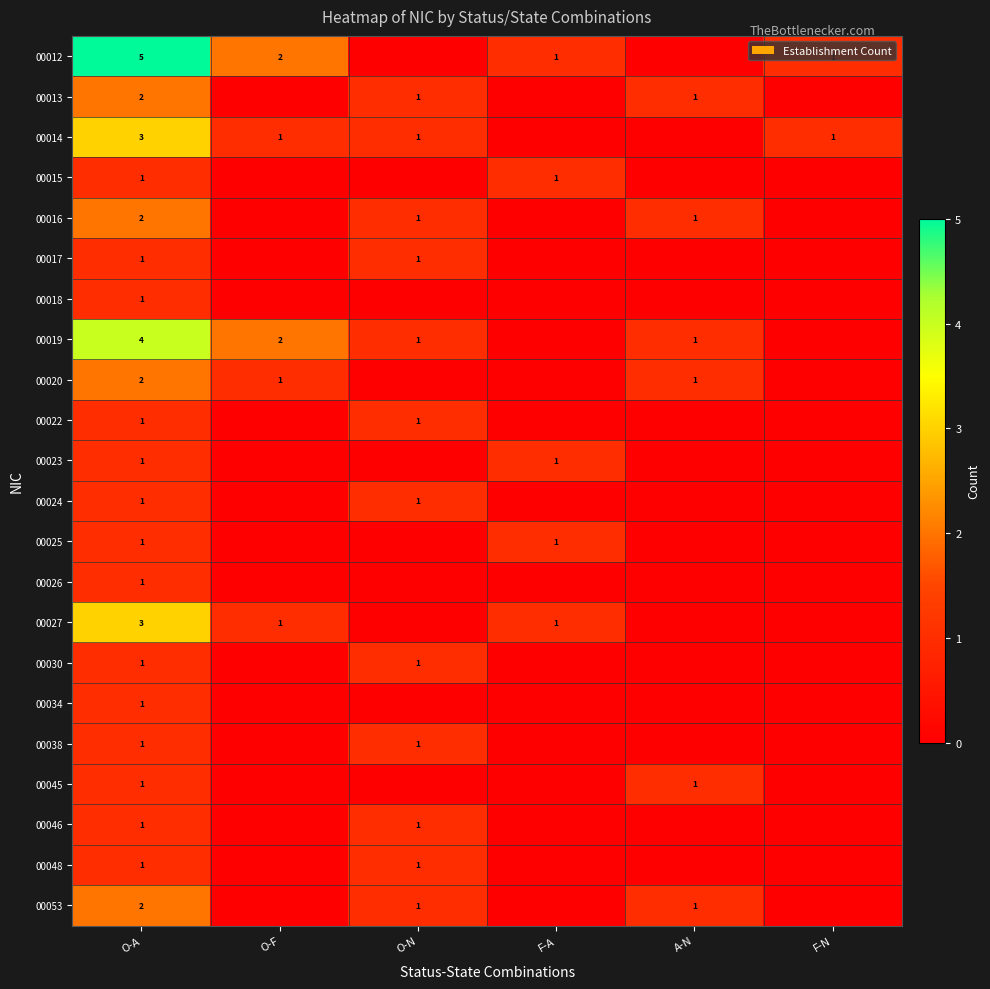

The 00012 series shows 1 at F-A. True or false?

True